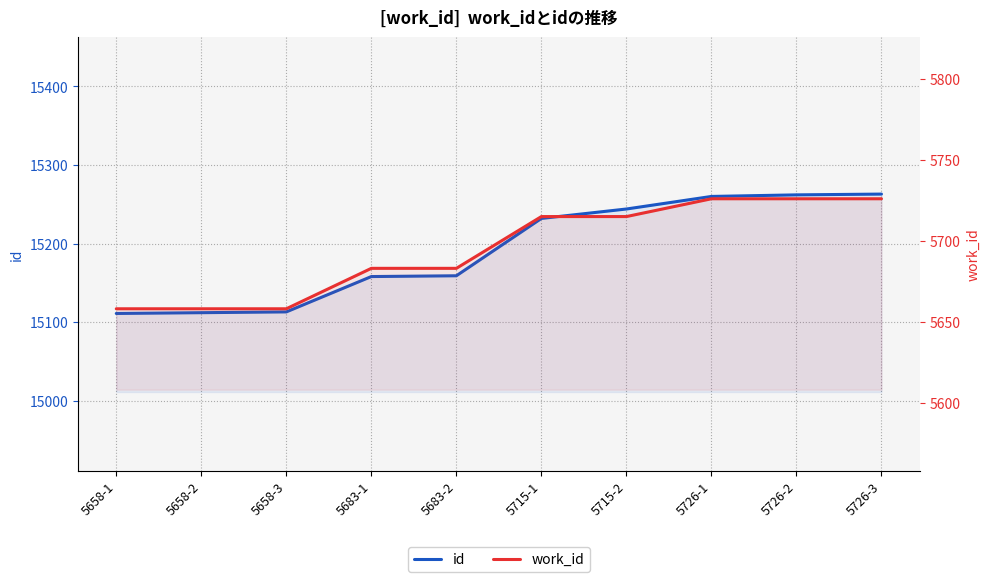

List the series in order of their overall mean, highest first.

id, work_id